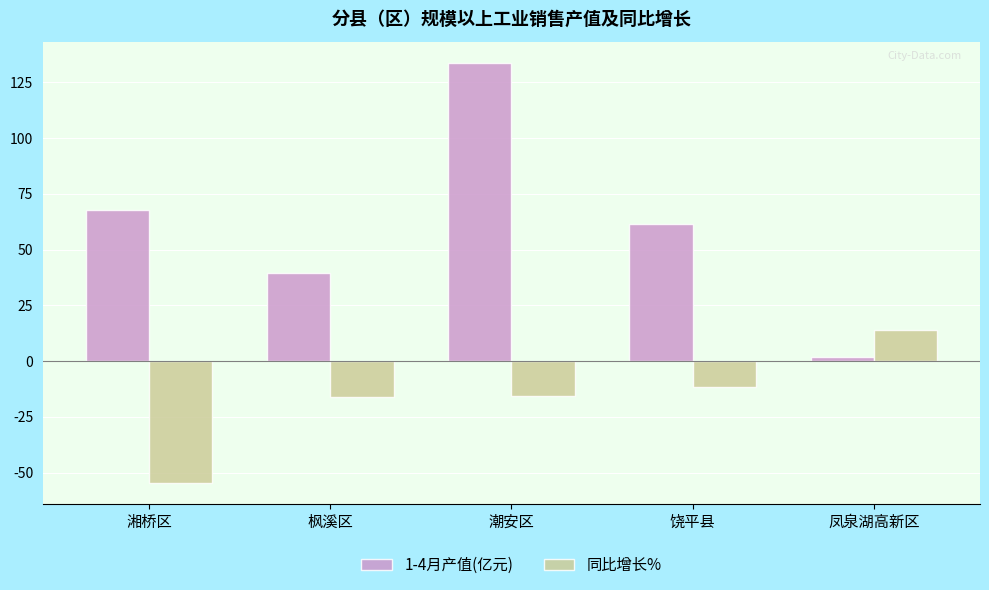

What is the spread (max minus min) of values at 潮安区?

149.6